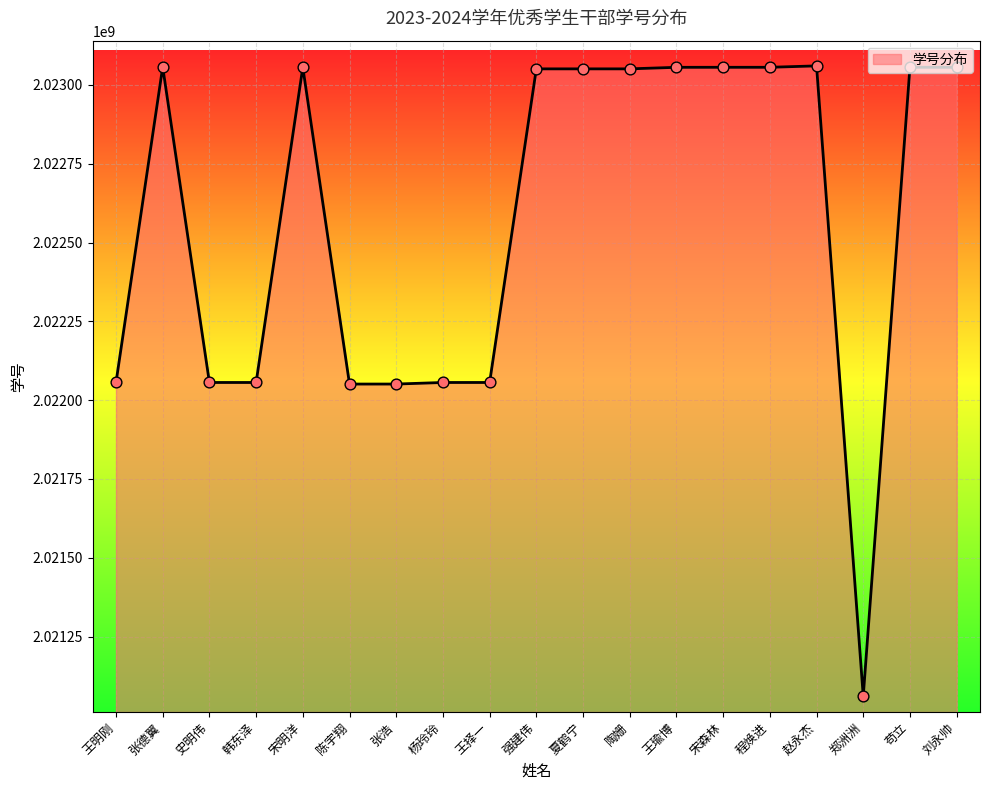

Approximately how many times larger is the value at 陶姗 compared to 王明刚?

1.0